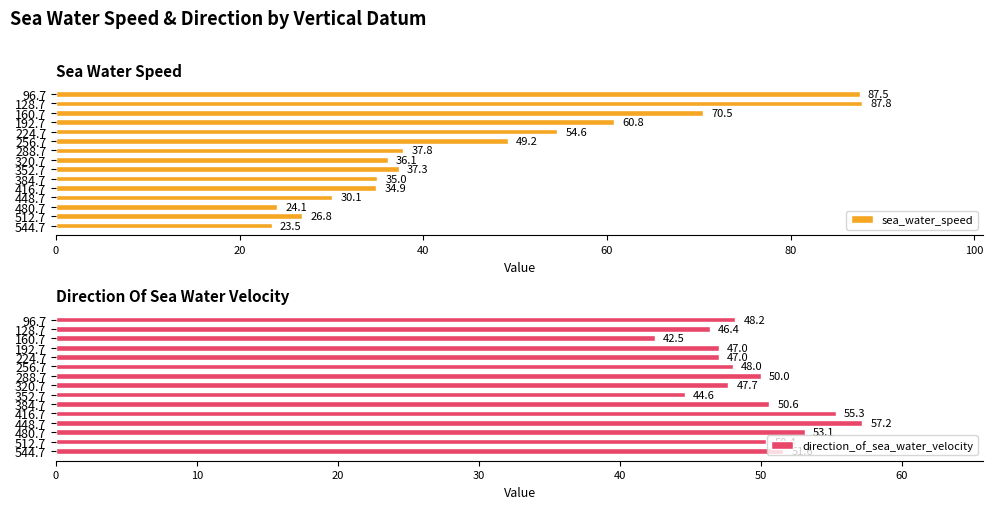

How many bars are there in total?

30